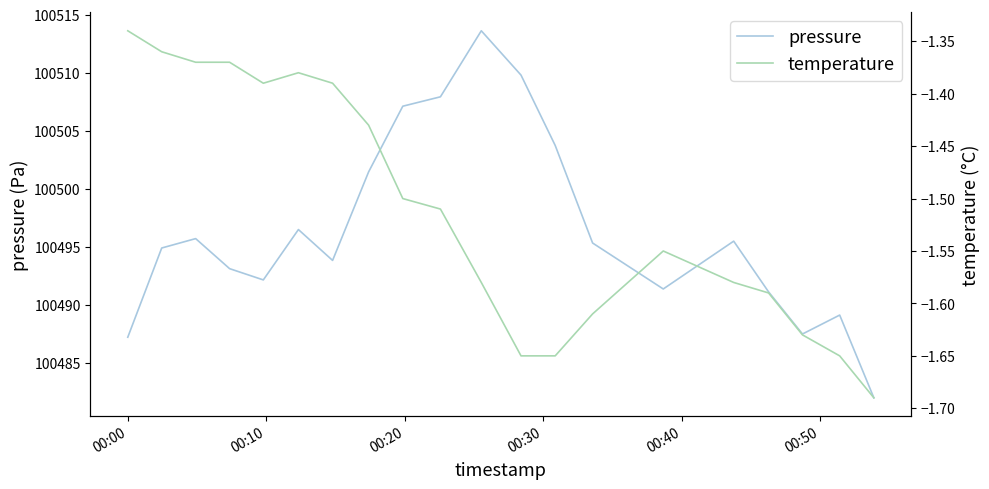

How many lines are shown in the chart?

2